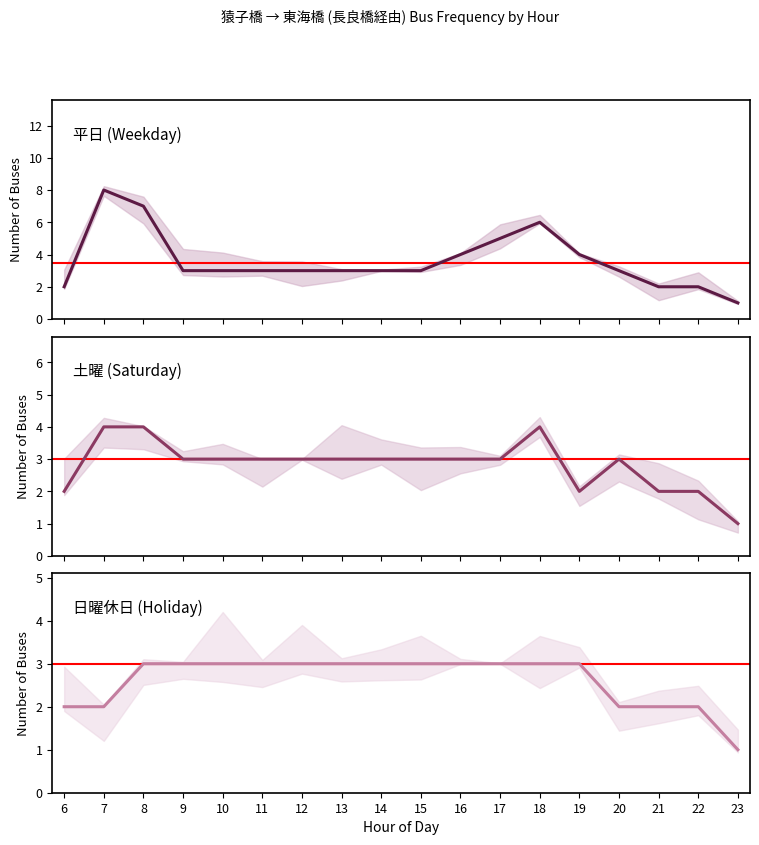

Is this an area chart (filled region under the line)?

No